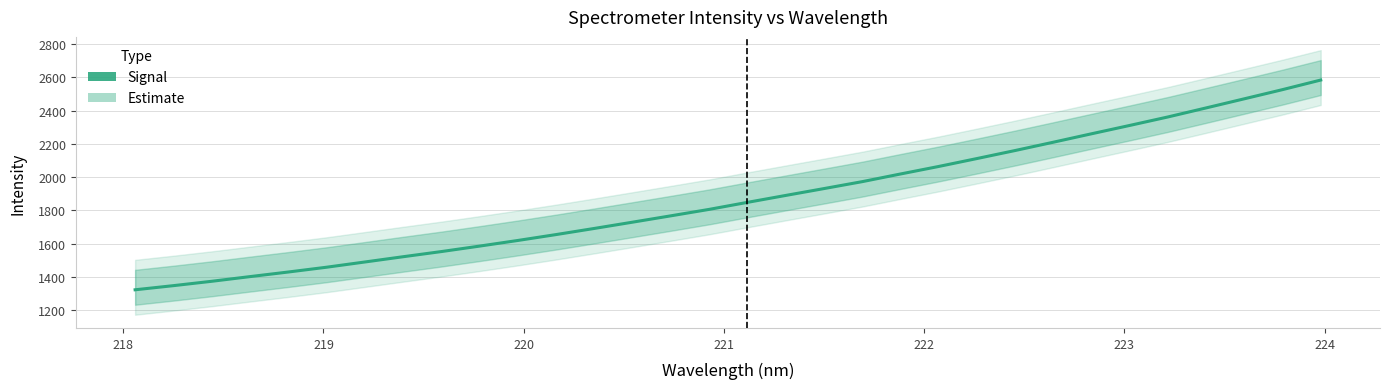

Does the chart have visible grid lines?

Yes